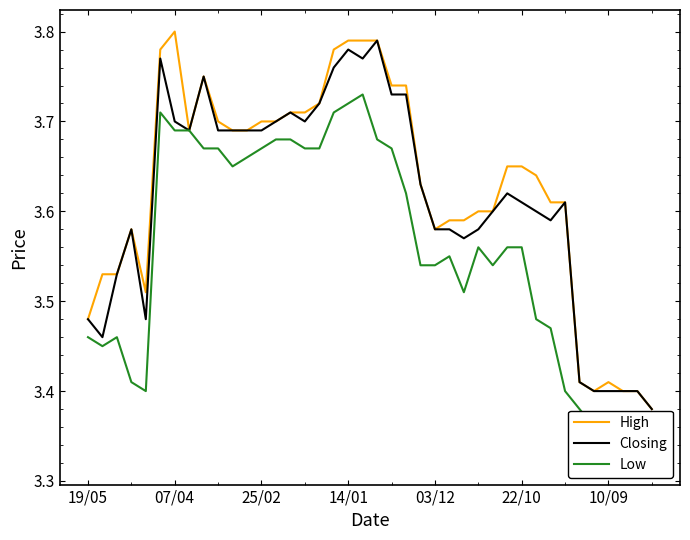

What is the total value across all series at 23?

10.8